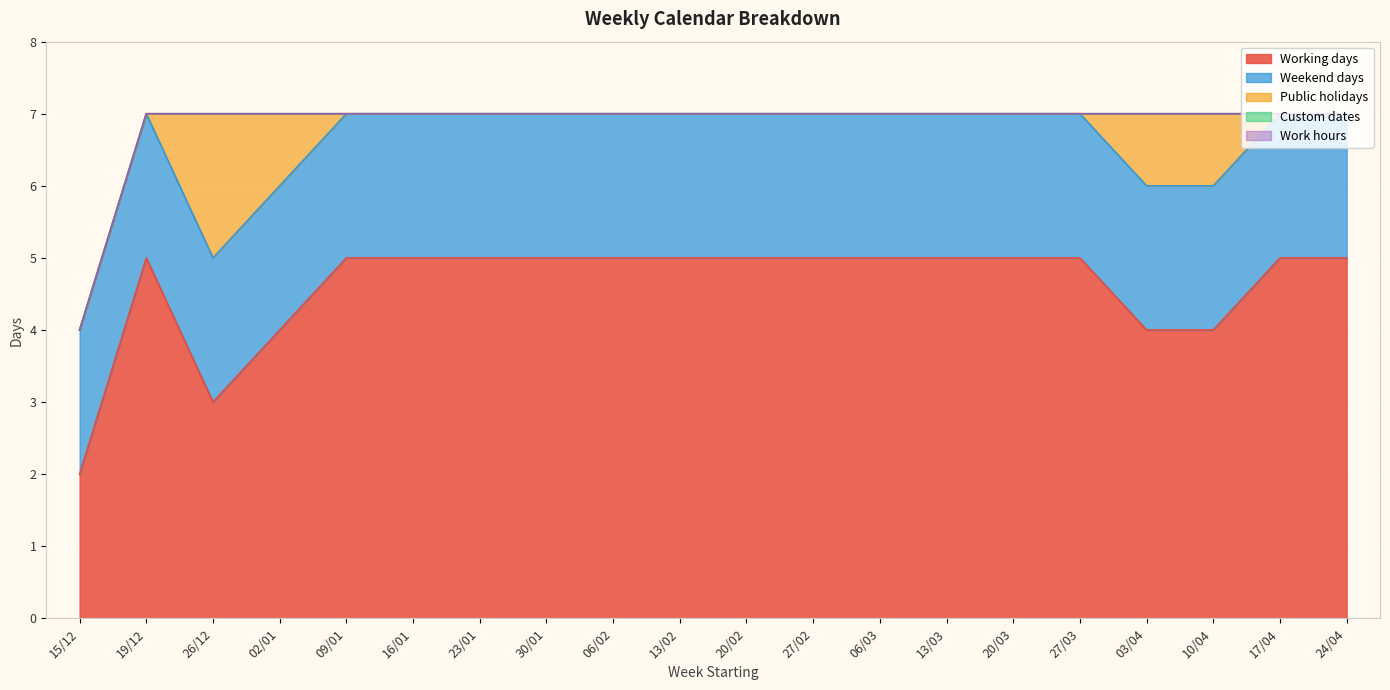

At which label is Work hours closest to 0?

15/12